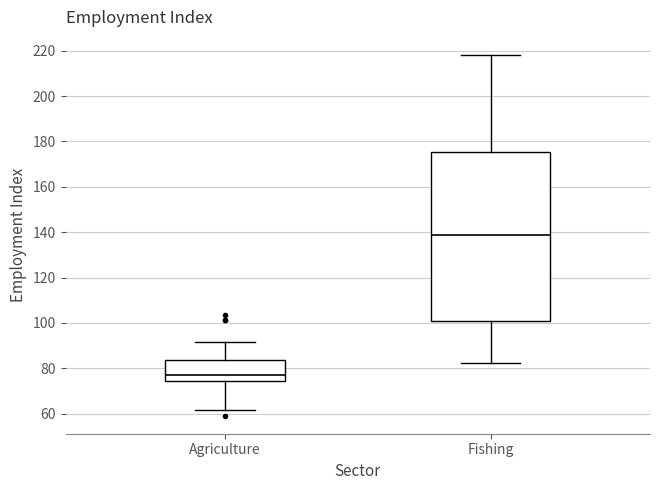

Reading left to right, read every box against the y-axis: the position of its median line, the range the box covers, and the ends of its whiskers. The values are not printed on the chart, so give them approximately, as read against the axis.

Agriculture: median 78, box 74 to 84, whiskers 62 to 92
Fishing: median 138, box 100 to 176, whiskers 82 to 218